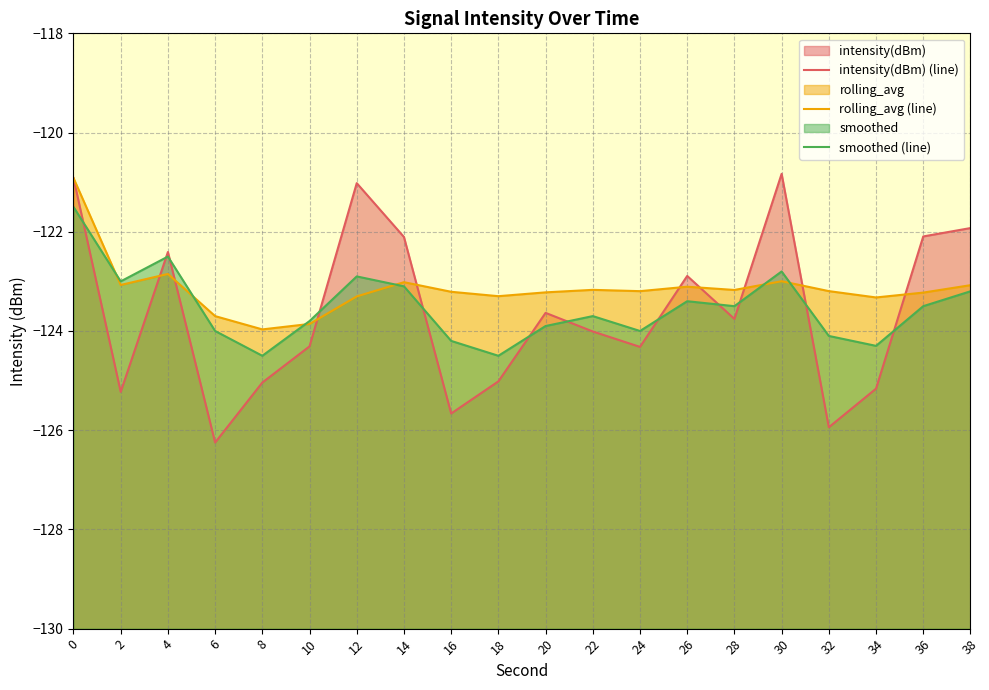

What is the difference between the intensity(dBm) (line) values at 26 and 36?

0.8